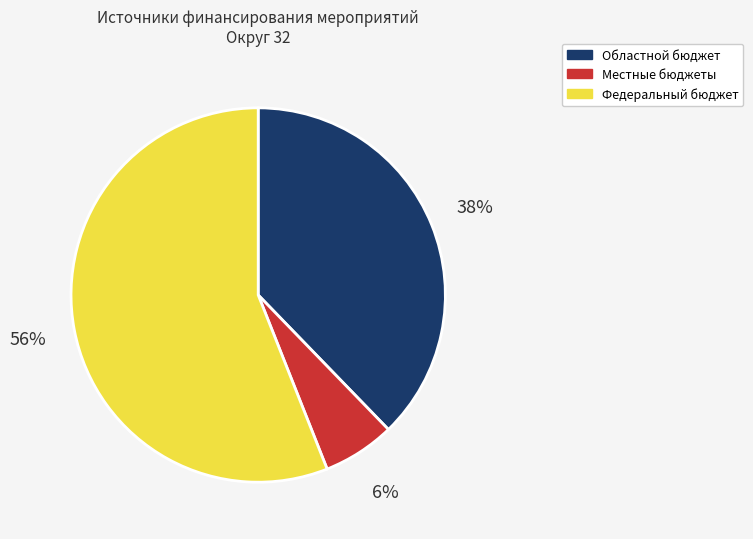

To the nearest percent, what is the combined percentage of Местные бюджеты and Федеральный бюджет?

62%